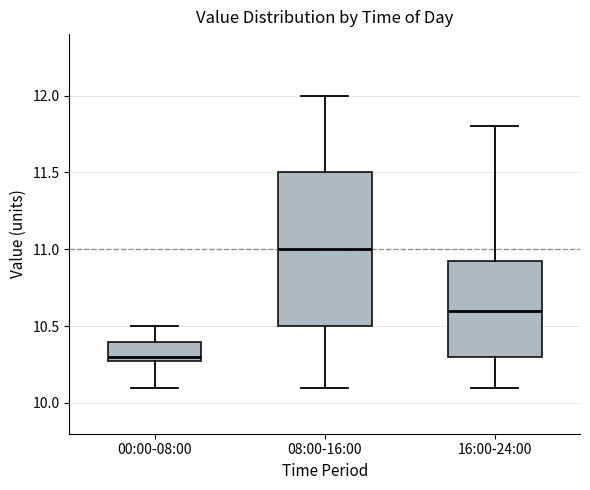

Reading left to right, transcribe this box plot: for each box, give where its median line is, the range the box spans, and where its two whiskers end, as read against the y-axis. The values are not printed on the chart, so give them approximately, as read against the axis.

00:00-08:00: median 10.30 (just above the box's lower edge), box 10.30 to 10.40, whiskers 10.10 to 10.50
08:00-16:00: median 11.00, box 10.50 to 11.50, whiskers 10.10 to 12.00
16:00-24:00: median 10.60, box 10.30 to 10.95, whiskers 10.10 to 11.80